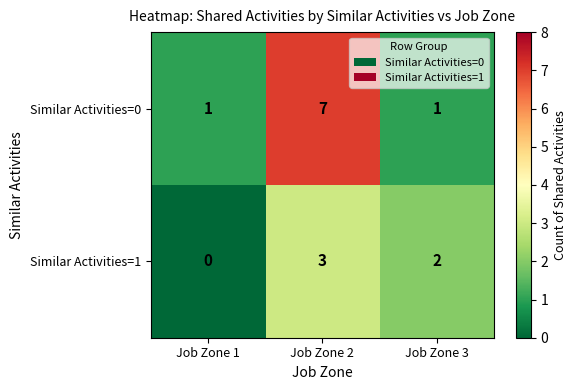

Which series has the largest range (max minus min)?

Similar Activities=0